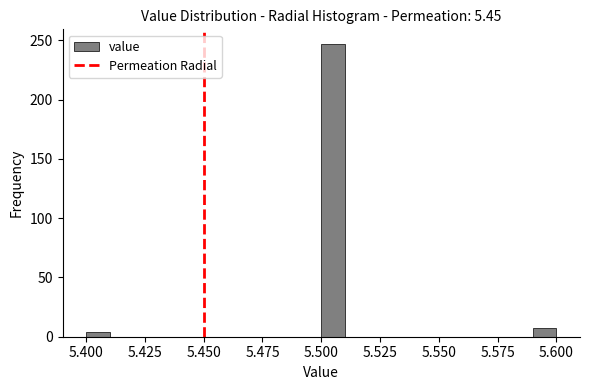

Around what value on the x-axis is the tallest bar? Give the approximate position of its centre, as read against the axis.

5.505